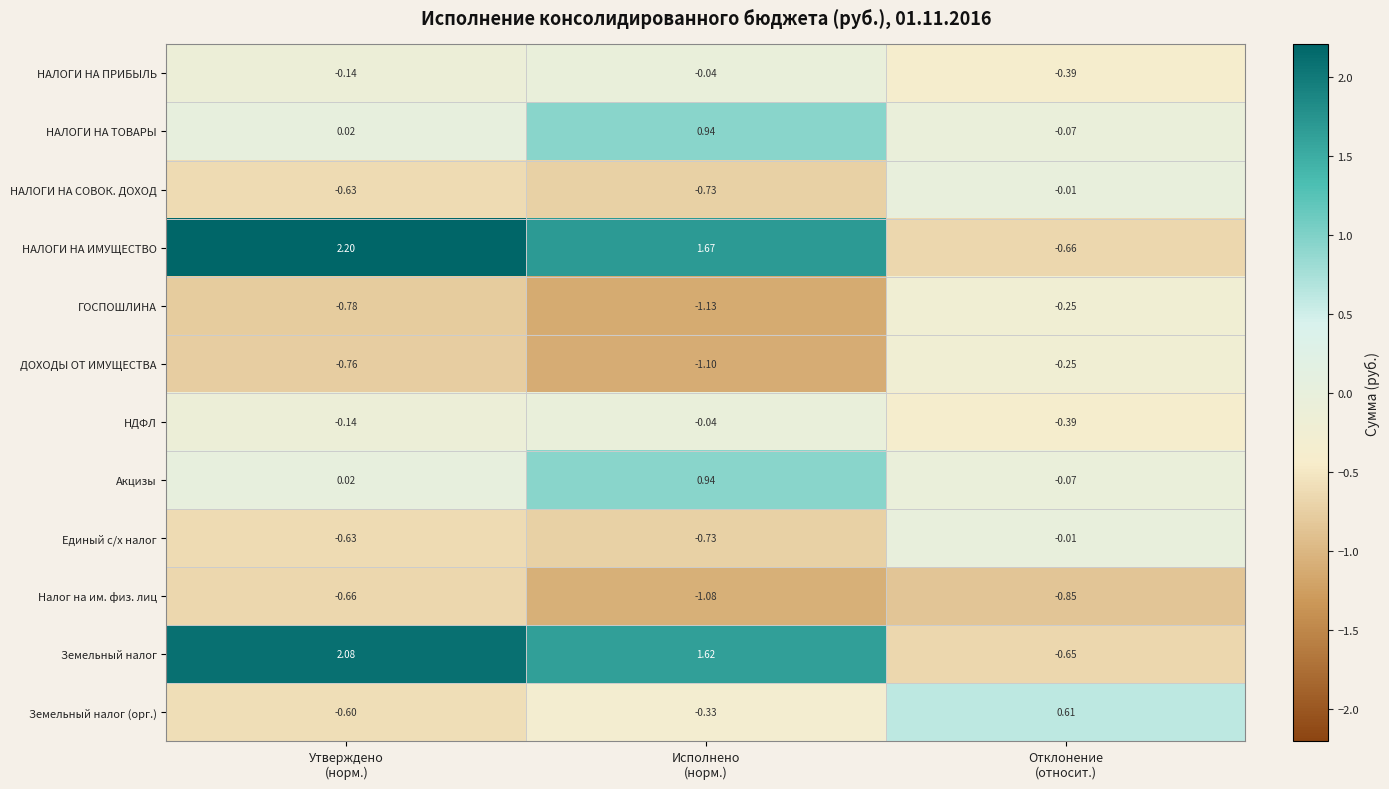

Which series has the widest spread of values?

НАЛОГИ НА ИМУЩЕСТВО